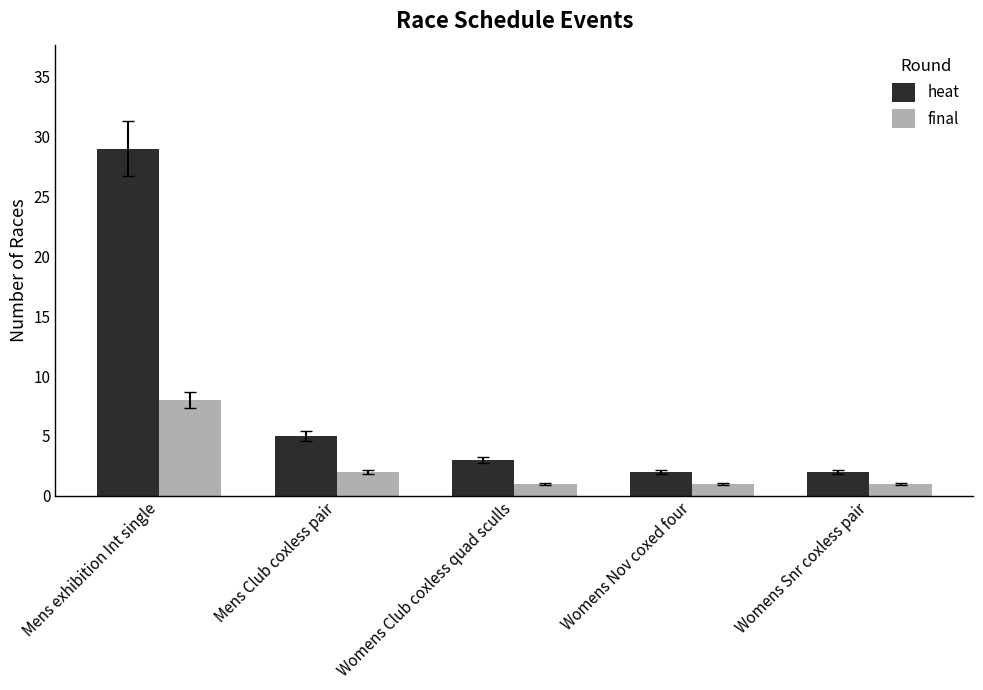

Reading right to left, extract all data points from this chart.

heat: Womens Snr coxless pair=2	Womens Nov coxed four=2	Womens Club coxless quad sculls=3	Mens Club coxless pair=5	Mens exhibition Int single=29
final: Womens Snr coxless pair=1	Womens Nov coxed four=1	Womens Club coxless quad sculls=1	Mens Club coxless pair=2	Mens exhibition Int single=8